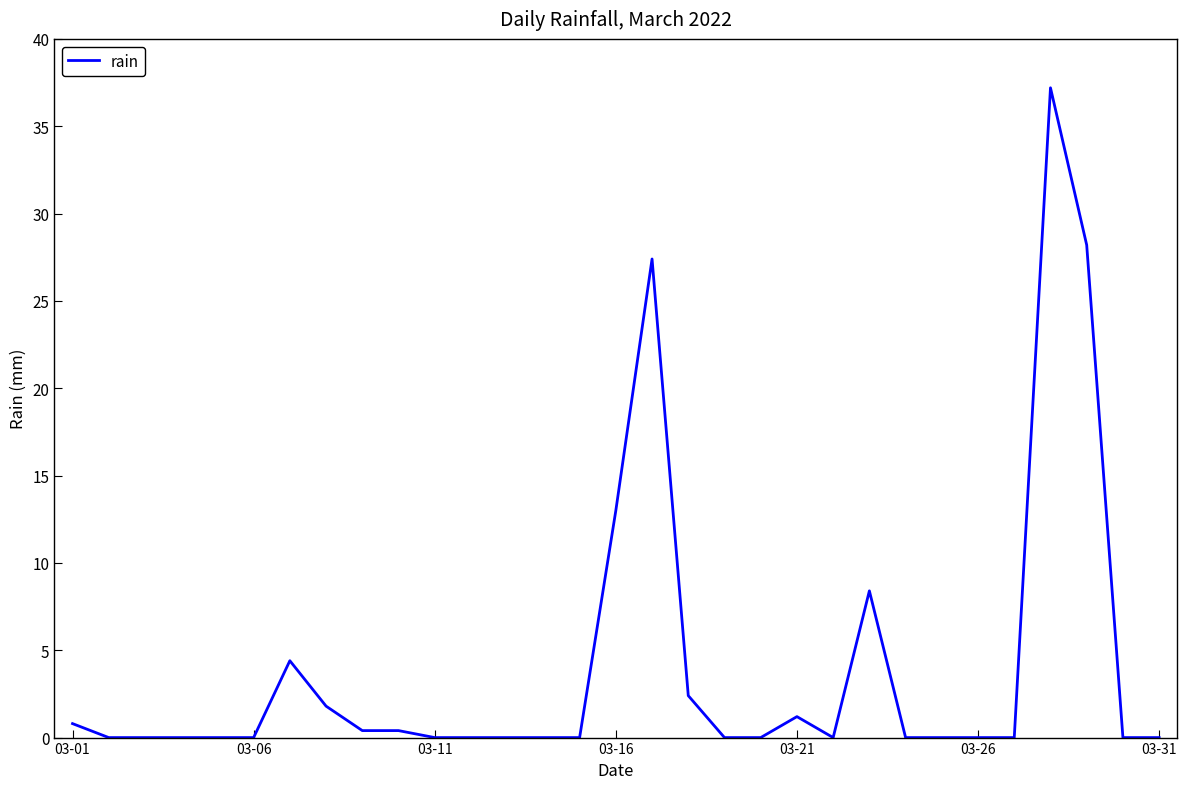

What is the sum of all values?

125.6